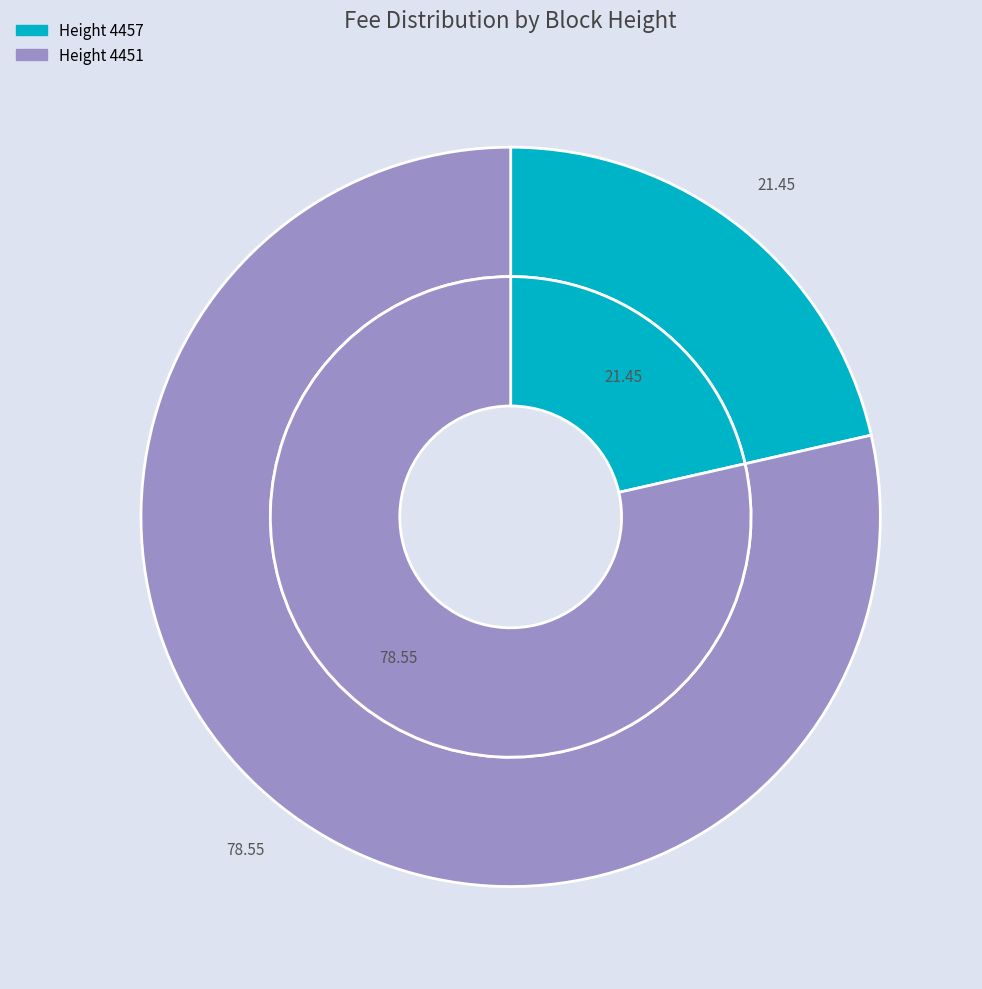

Rank the categories by value from highest to lowest.

4451, 4457